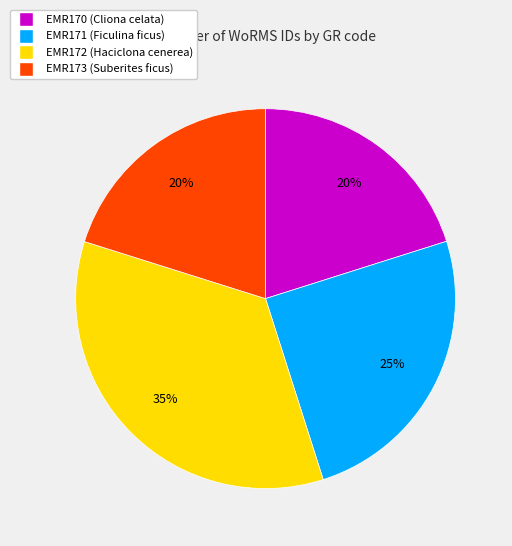

Combined, do EMR172 (Haciclona cenerea) and EMR171 (Ficulina ficus) account for over 50%?

Yes